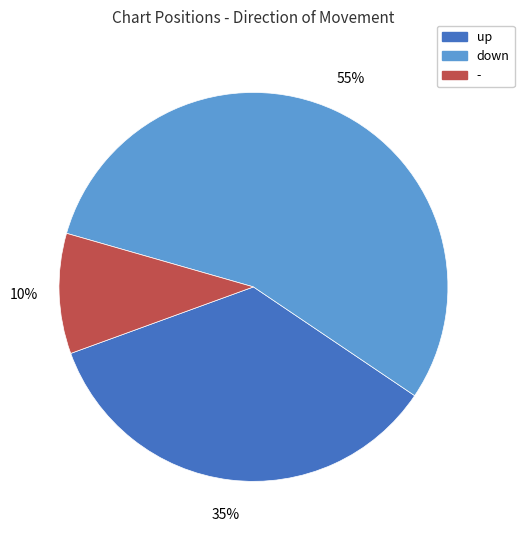

To the nearest percent, what is the difference between the largest and smallest slice percentages?

45%